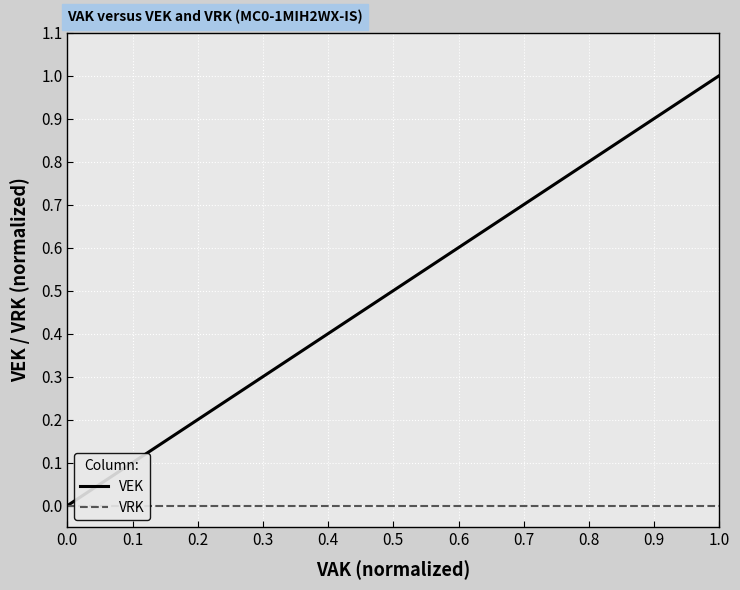

Does the chart display data point markers on the line(s)?

No